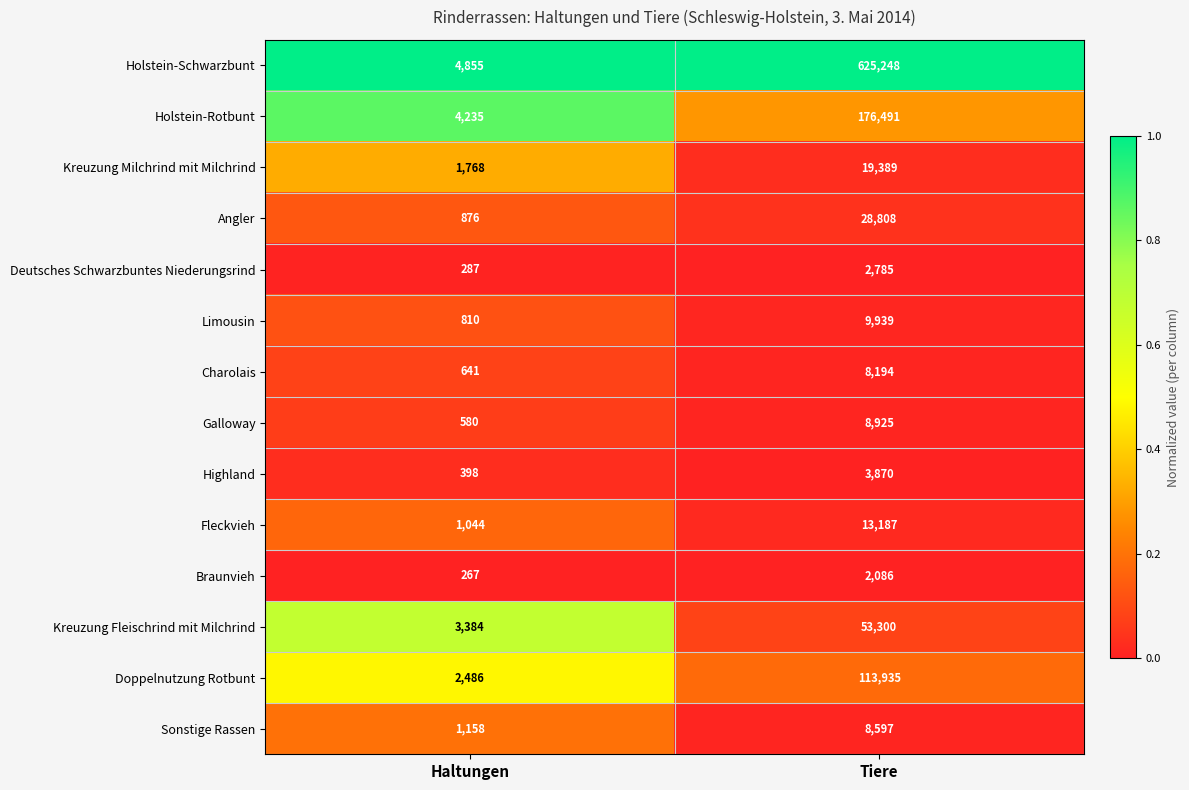

Reading left to right, extract all data points from this chart.

Holstein-Schwarzbunt: Haltungen=4855	Tiere=625248
Holstein-Rotbunt: Haltungen=4235	Tiere=176491
Kreuzung Milchrind mit Milchrind: Haltungen=1768	Tiere=19389
Angler: Haltungen=876	Tiere=28808
Deutsches Schwarzbuntes Niederungsrind: Haltungen=287	Tiere=2785
Limousin: Haltungen=810	Tiere=9939
Charolais: Haltungen=641	Tiere=8194
Galloway: Haltungen=580	Tiere=8925
Highland: Haltungen=398	Tiere=3870
Fleckvieh: Haltungen=1044	Tiere=13187
Braunvieh: Haltungen=267	Tiere=2086
Kreuzung Fleischrind mit Milchrind: Haltungen=3384	Tiere=53300
Doppelnutzung Rotbunt: Haltungen=2486	Tiere=113935
Sonstige Rassen: Haltungen=1158	Tiere=8597